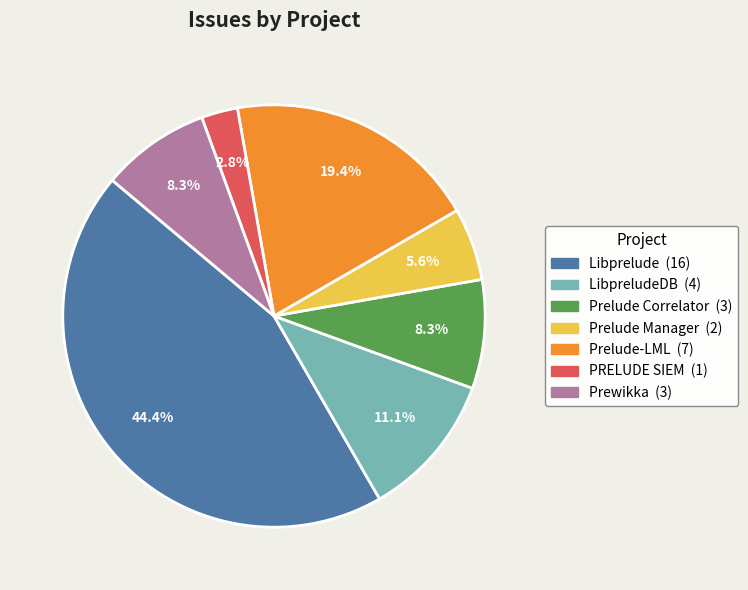

Does any single category account for the majority?

No